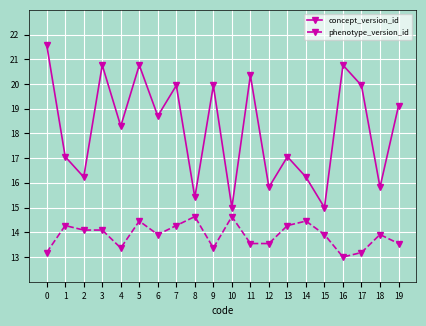

Which series has the largest total across all categories?

concept_version_id